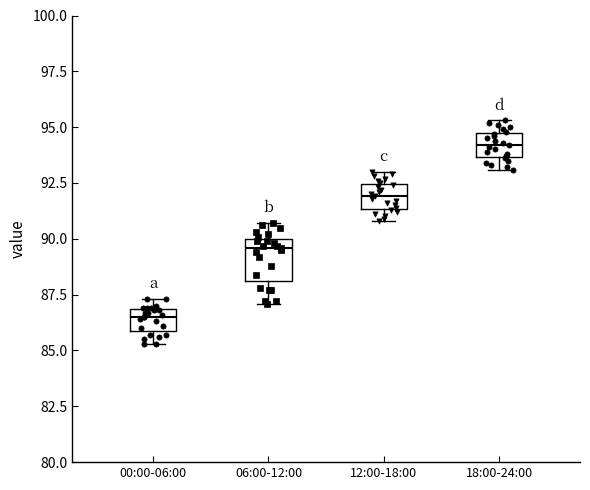

Which box's median line is the highest?

18:00-24:00